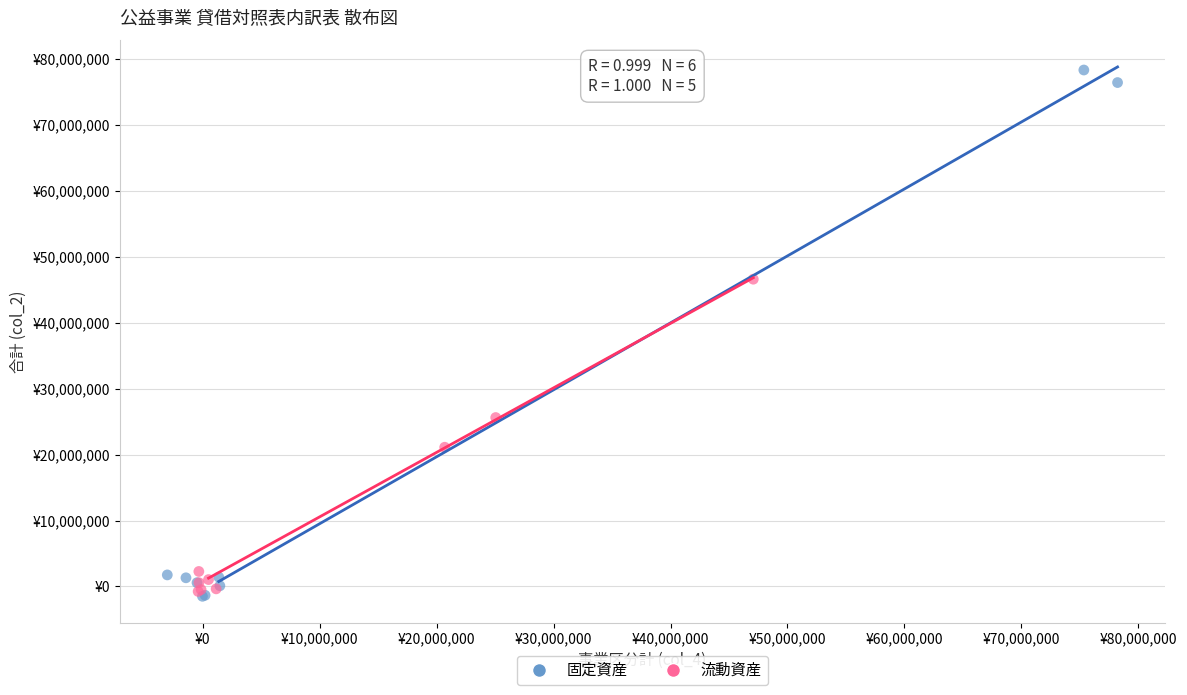

Which series contains the highest Y value?

固定資産